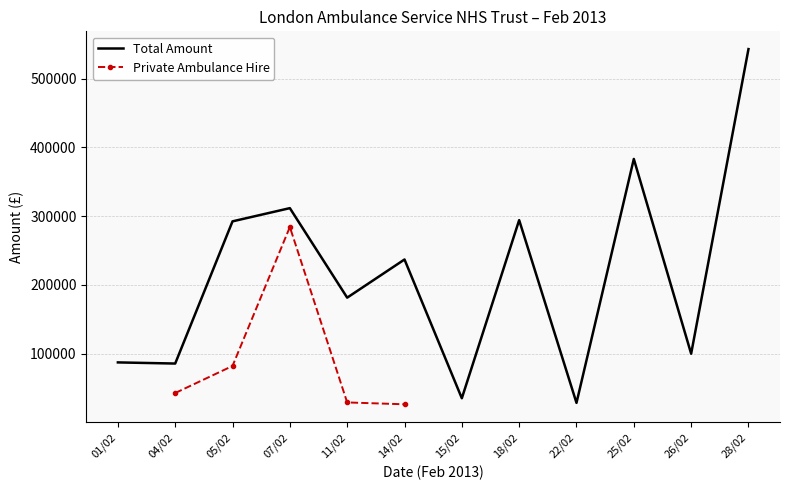

True or false: Total Amount has more than 1 points higher than both neighbors.

True